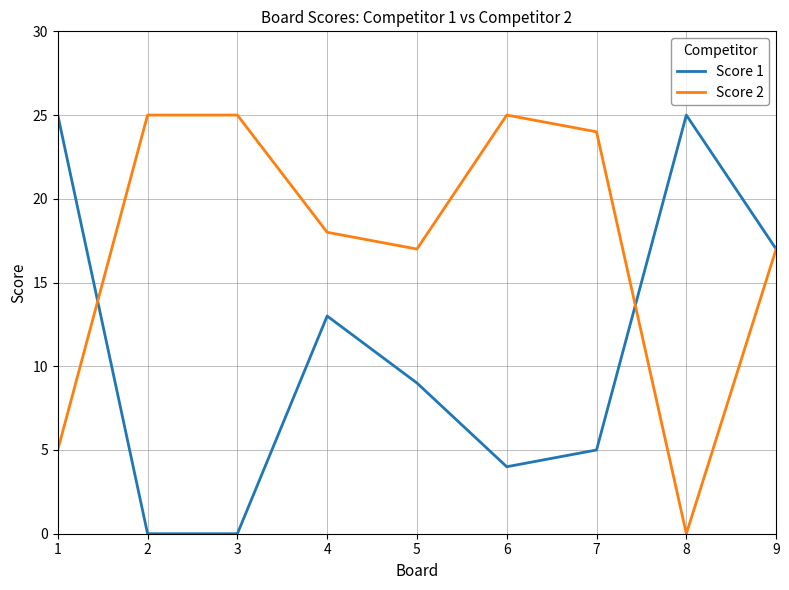

What is the difference between the highest and lowest values at 2?

25